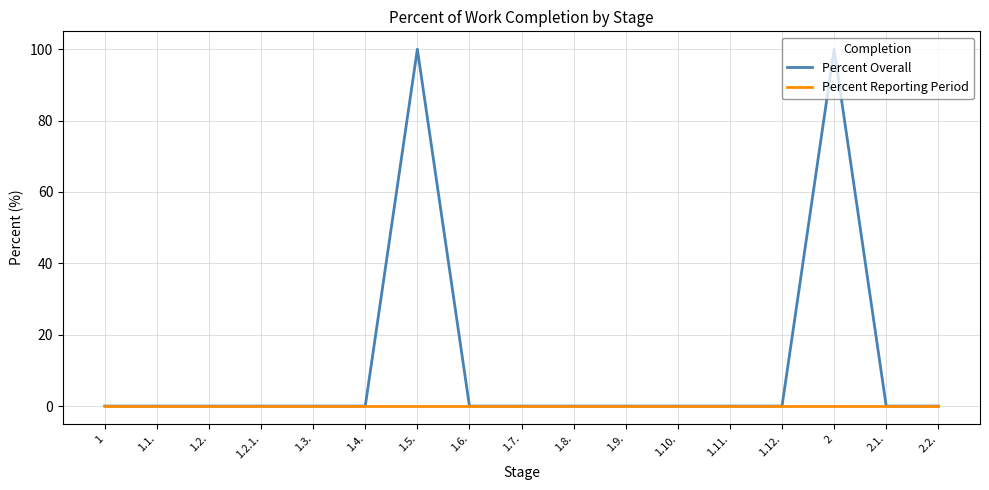

The value of Percent Overall at 2.1. is 0. True or false?

True